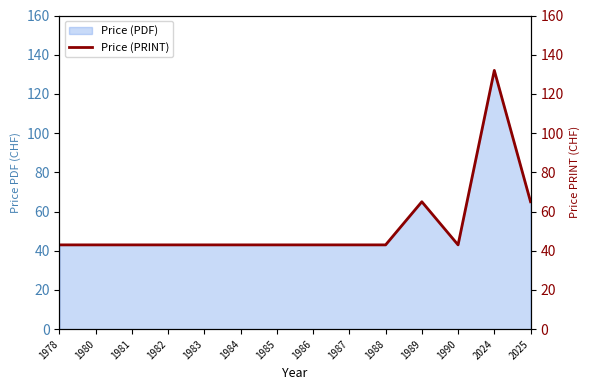

At which category does the chart reach its peak across all series?

2024